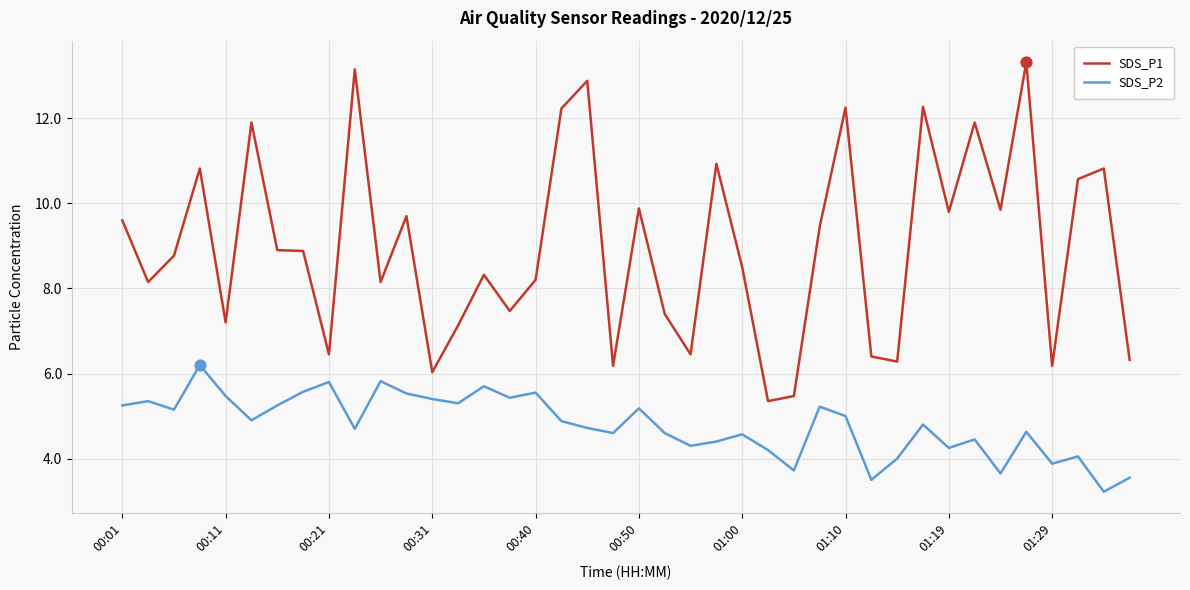

Which series has the largest total across all categories?

SDS_P1